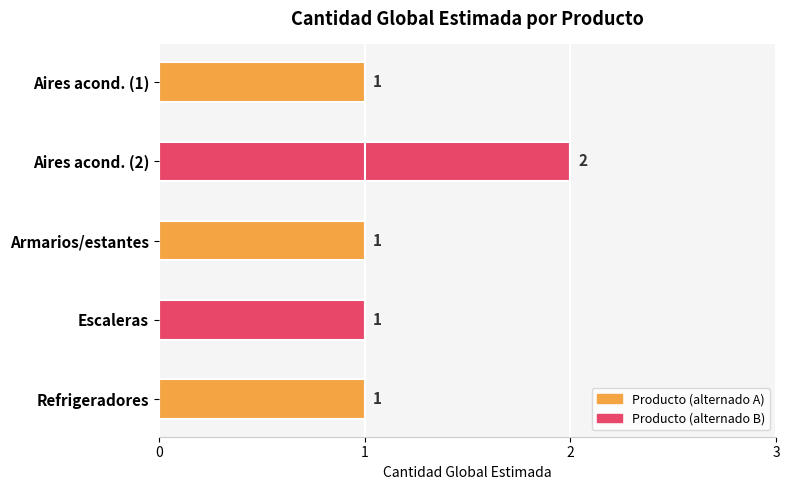

Count the values in the range 1 to 2.

5